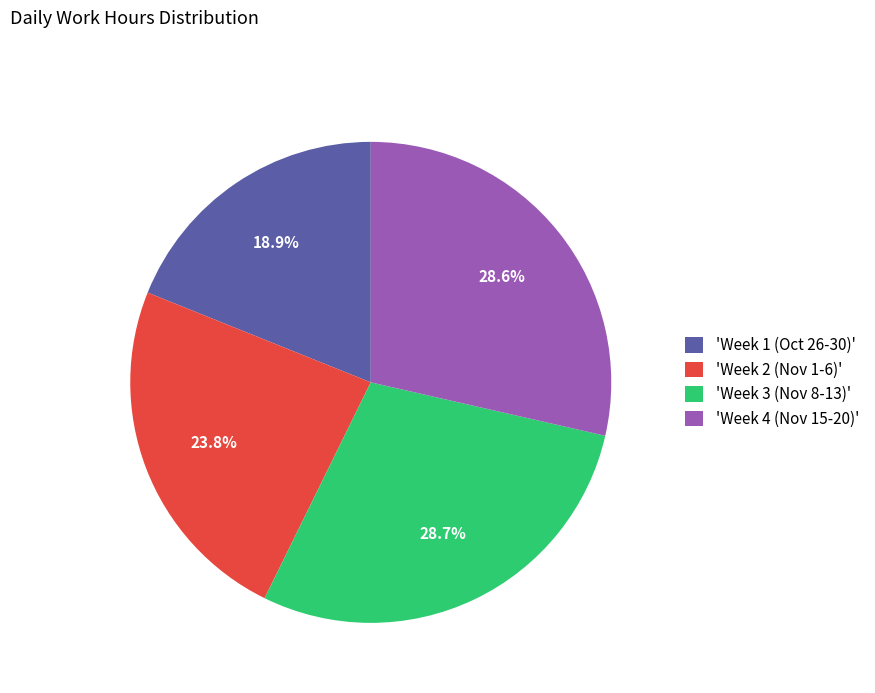

To the nearest percent, what is the average slice percentage?

25%